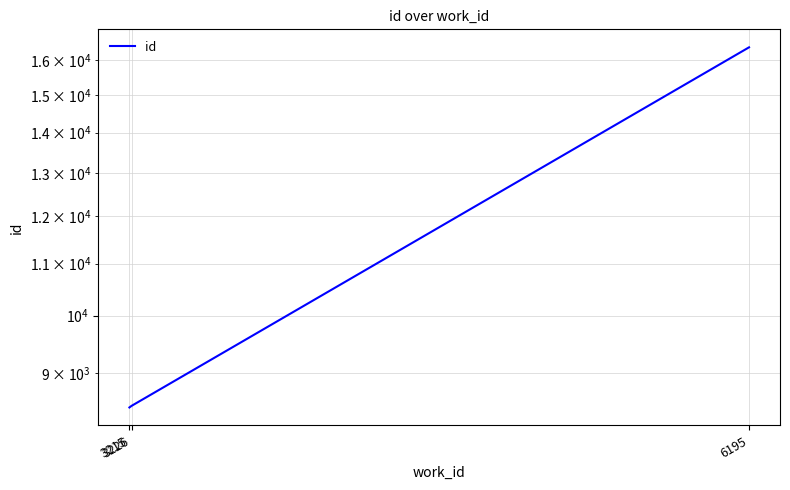

Reading left to right, what are all the values shown in this chart?

3215=8445	3226=8471	6195=16376